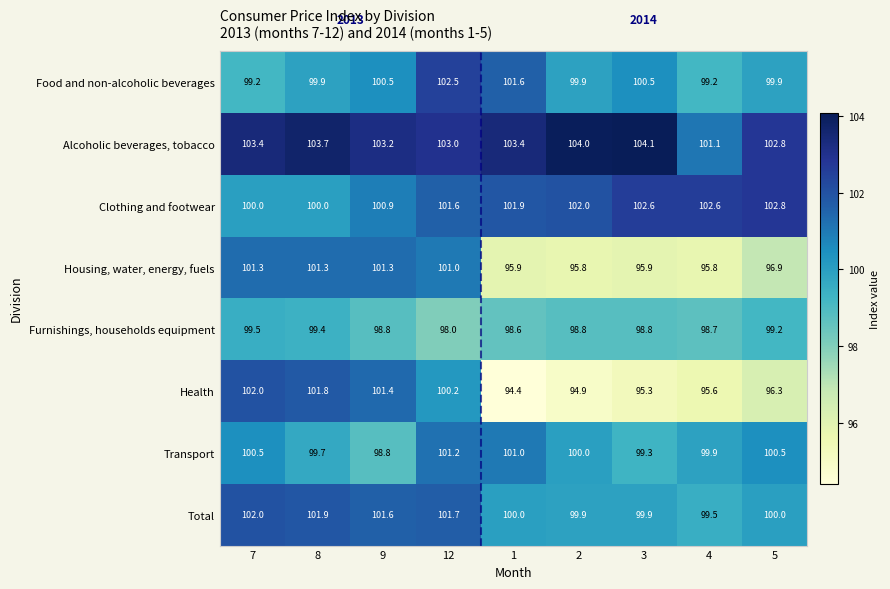

What is the total value across all series at 1?

796.8